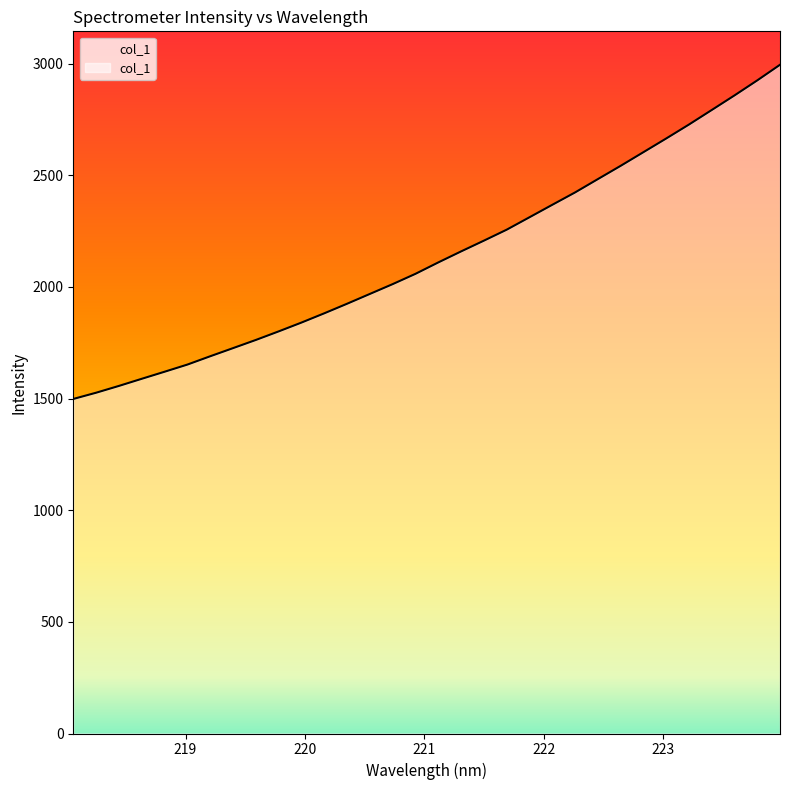

What is the maximum value shown in the chart?

2994.5